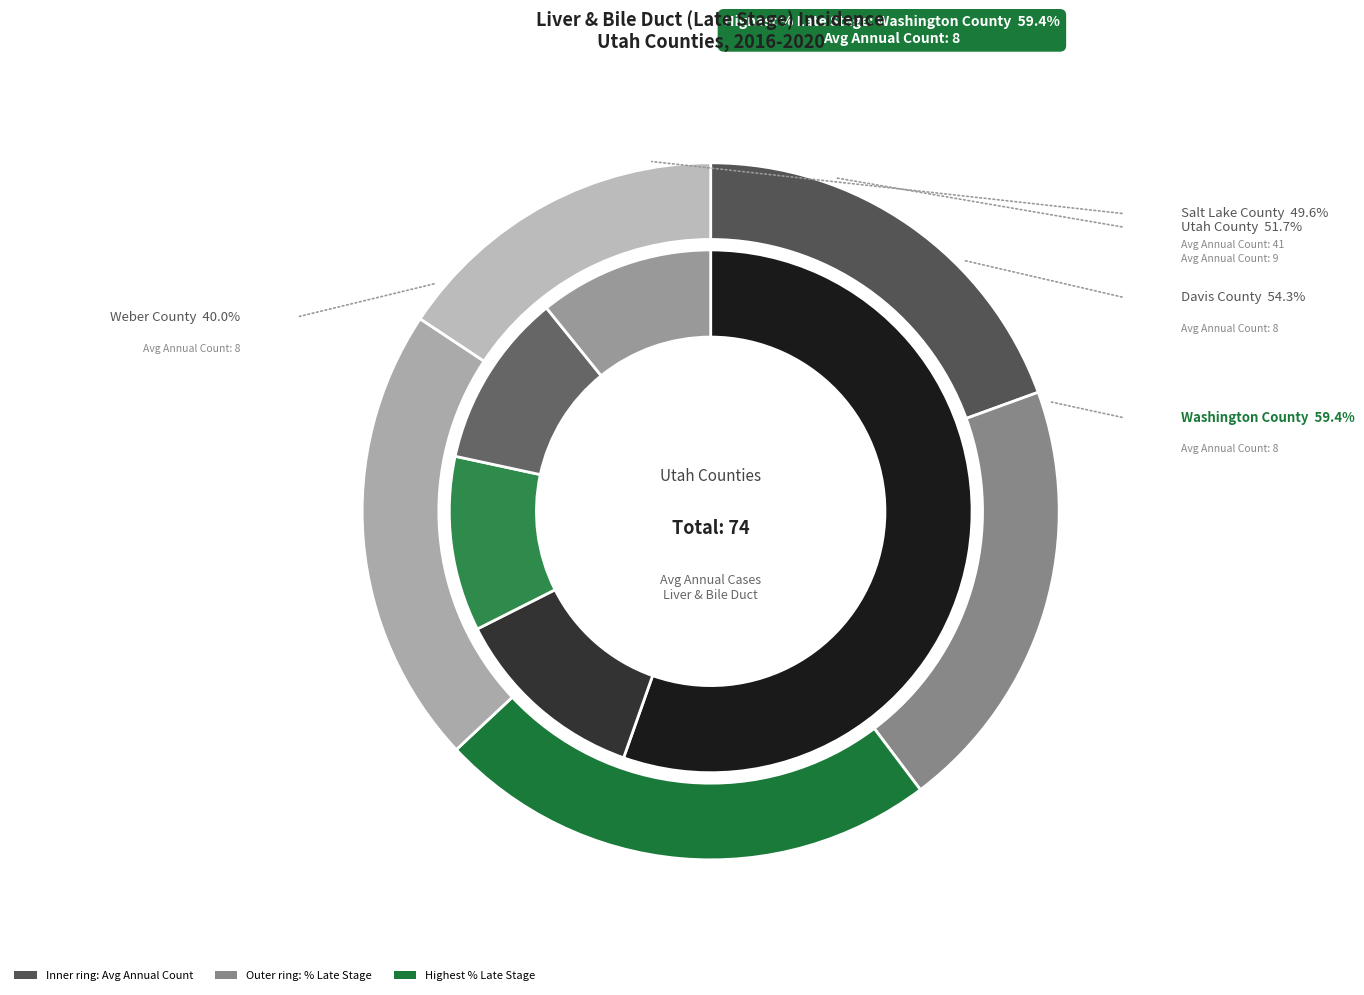

Does Salt Lake County represent more than half of the total?

Yes